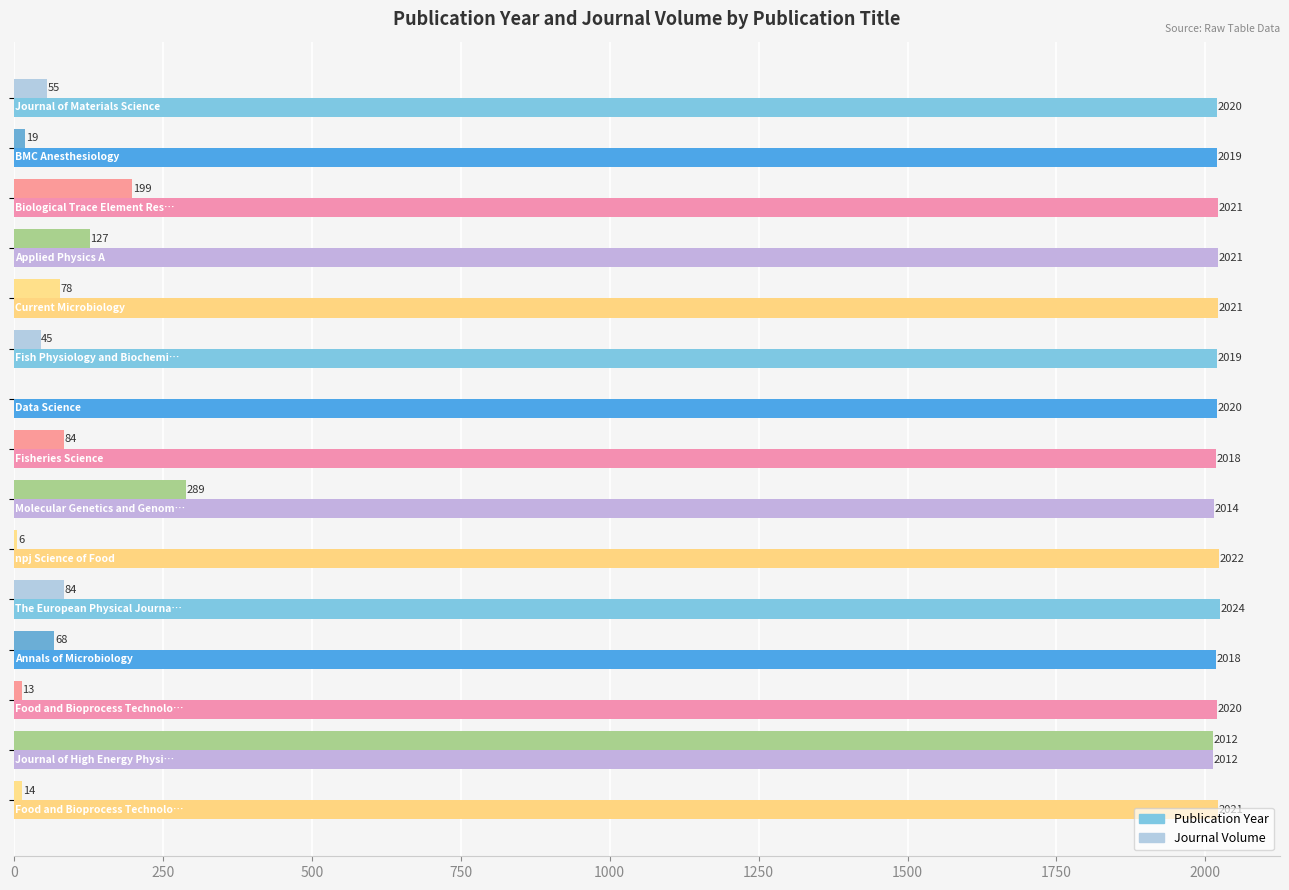

Which series has the largest total across all categories?

Publication Year